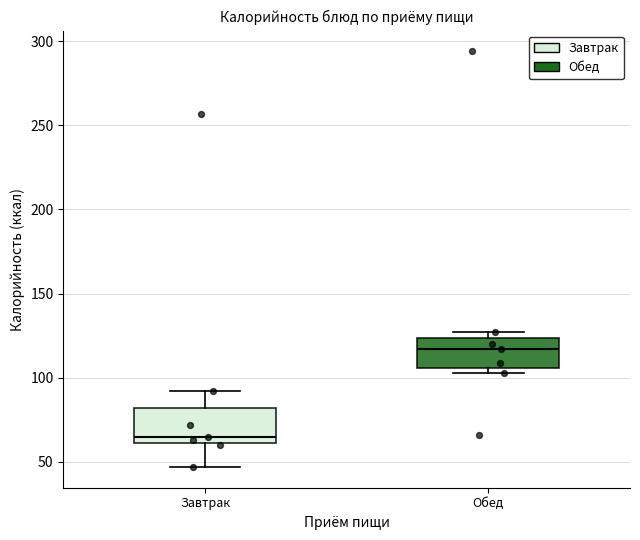

Reading left to right, read every box against the y-axis: the position of its median line, the range the box covers, and the ends of its whiskers. The values are not printed on the chart, so give them approximately, as read against the axis.

Завтрак: median 65, box 60 to 80, whiskers 45 to 90
Обед: median 115, box 105 to 125, whiskers 105 (just below the box's lower edge) to 125 (just above the box's upper edge)